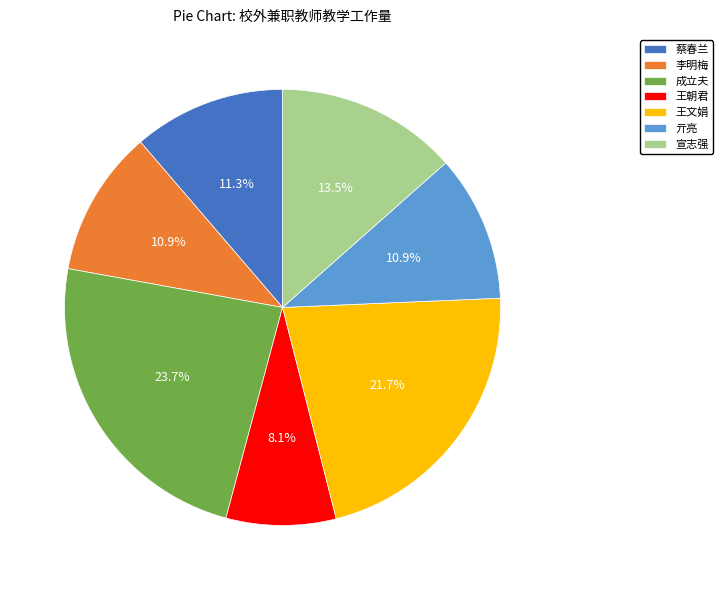

Is it true that 宣志强 is 5% of the pie?

False